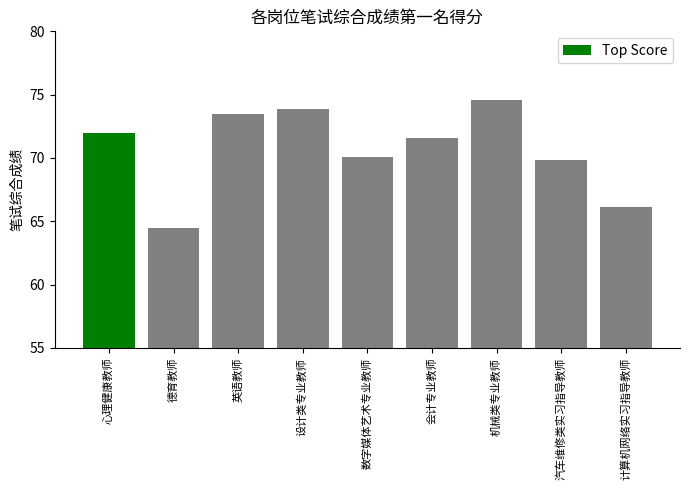

Between 设计类专业教师 and 计算机网络实习指导教师, which is larger?

设计类专业教师